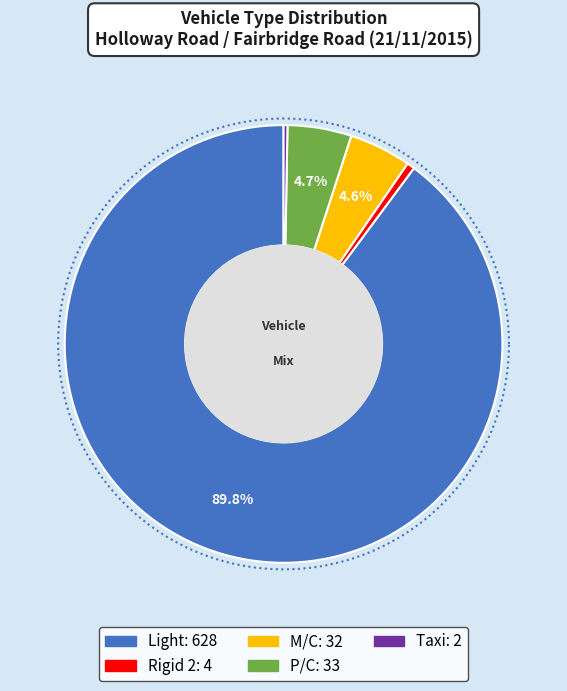

Is the sum of 23 and 11 greater than half?

No